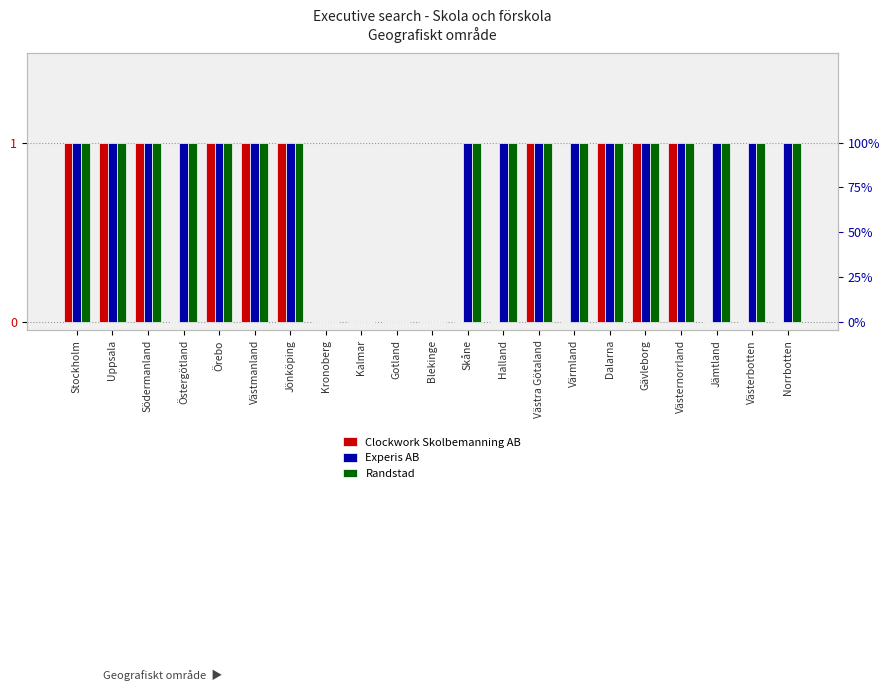

Which series changed the most between Uppsala and Gotland?

Clockwork Skolbemanning AB